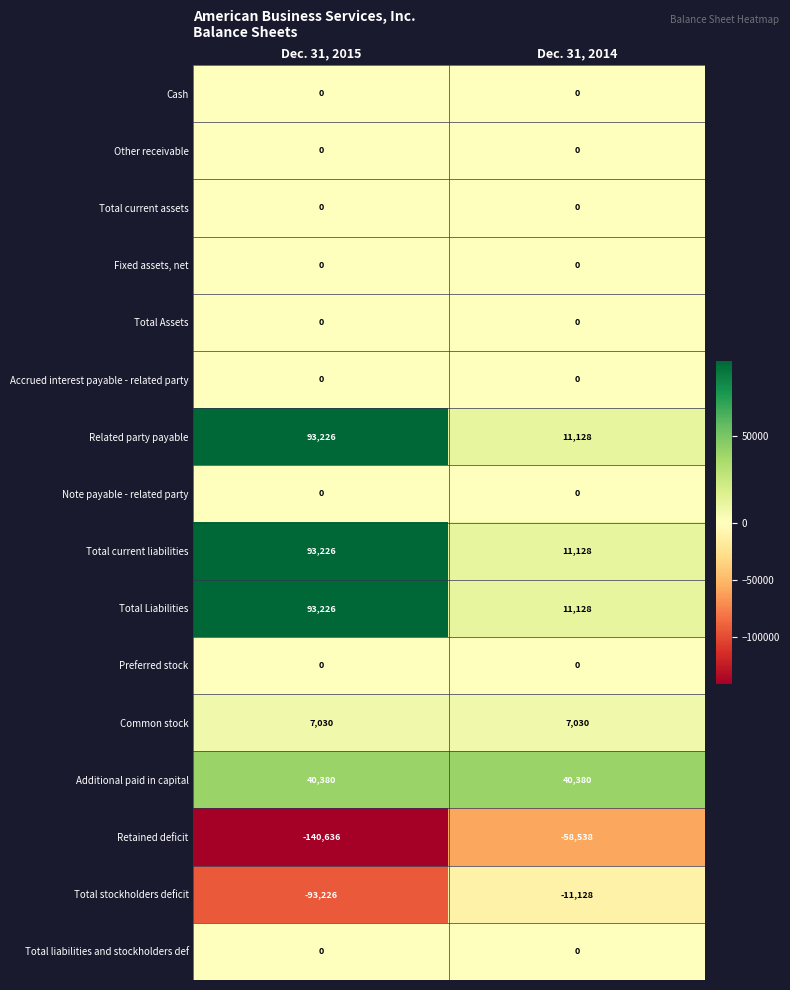

The Retained deficit series shows -12989 at Dec. 31, 2014. True or false?

False